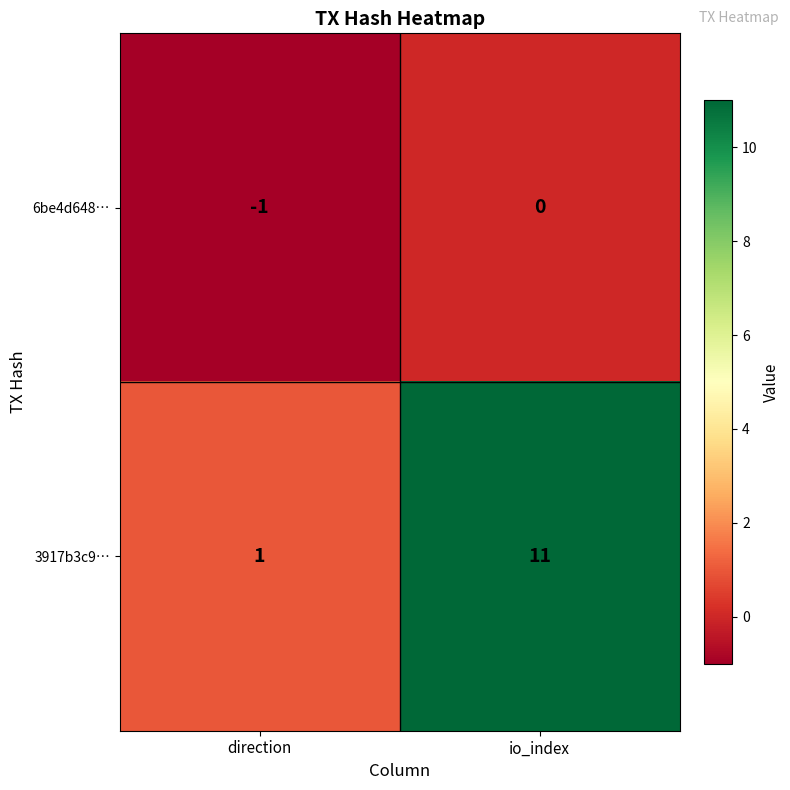

How many series are shown in this chart?

2